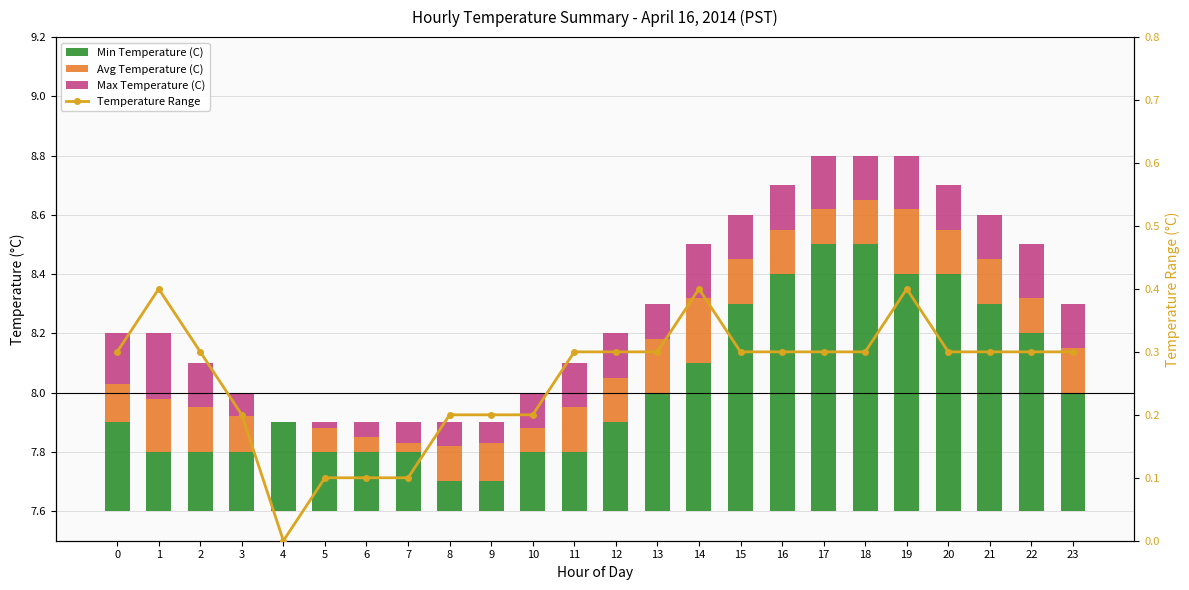

At which category does the chart reach its minimum across all series?

4